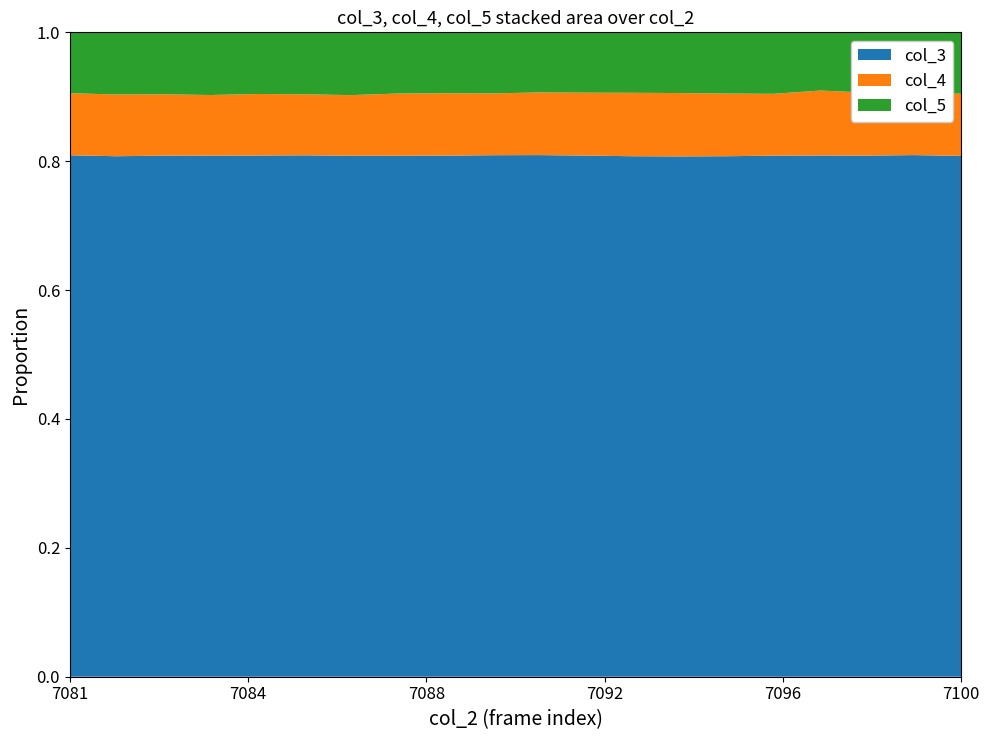

Reading left to right, transcribe all the data shown in this chart.

col_3: 7081=79872	7082=79883	7083=79895	7084=79906	7085=79917	7086=79928	7087=79940	7088=79951	7089=79962	7090=79973	7091=79985	7092=79996	7093=80007	7094=80019	7095=80030	7096=80041	7097=80052	7098=80064	7099=80075	7100=80086
col_4: 7081=9502	7082=9476	7083=9405	7084=9303	7085=9435	7086=9350	7087=9302	7088=9554	7089=9567	7090=9474	7091=9608	7092=9656	7093=9749	7094=9738	7095=9635	7096=9504	7097=9974	7098=9663	7099=9528	7100=9566
col_5: 7081=9330	7082=9539	7083=9502	7084=9612	7085=9453	7086=9500	7087=9632	7088=9392	7089=9352	7090=9369	7091=9215	7092=9264	7093=9294	7094=9339	7095=9411	7096=9445	7097=8941	7098=9272	7099=9317	7100=9436